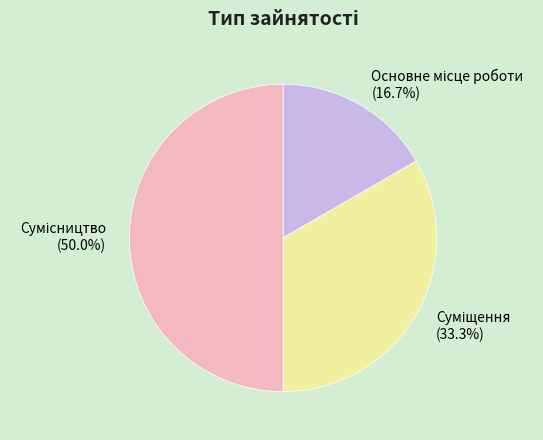

Count the number of slices in the pie.

3